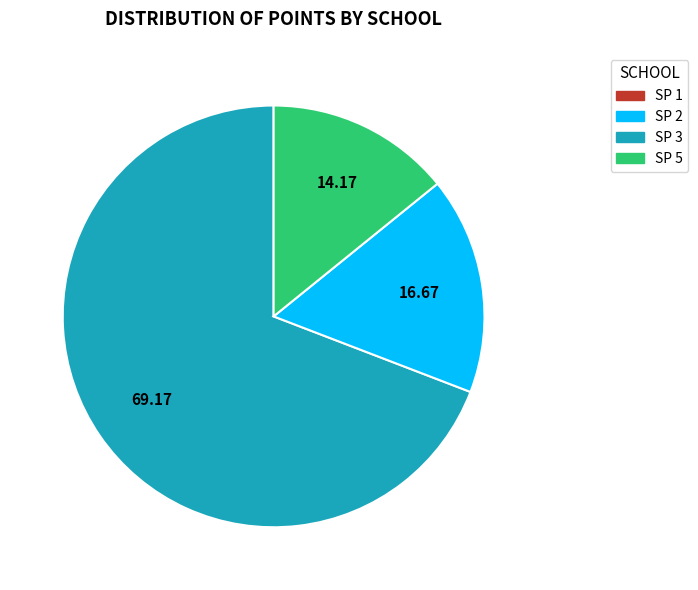

Does any single category account for the majority?

Yes